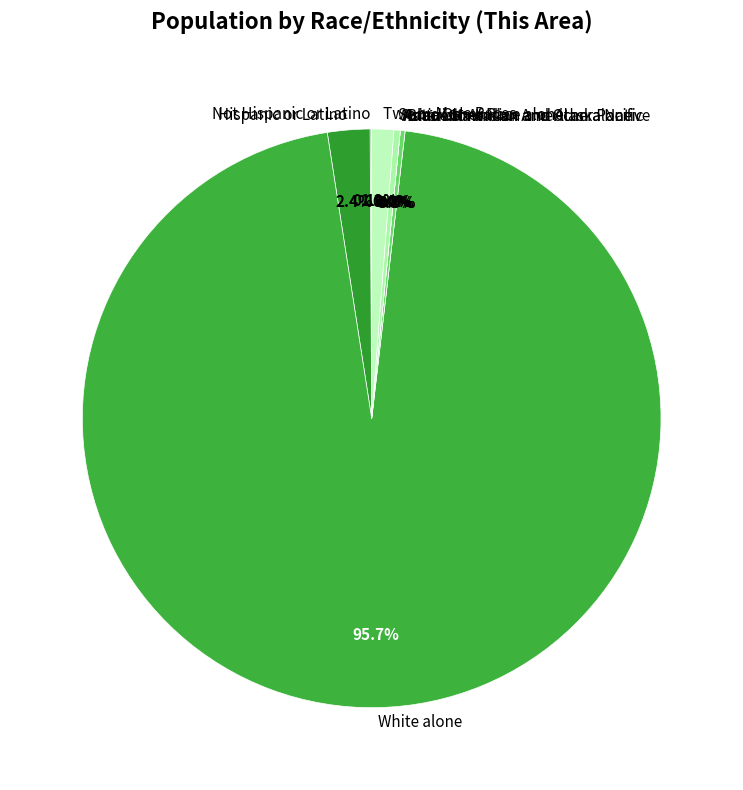

Is it true that Two or More Races is 1% of the pie?

True